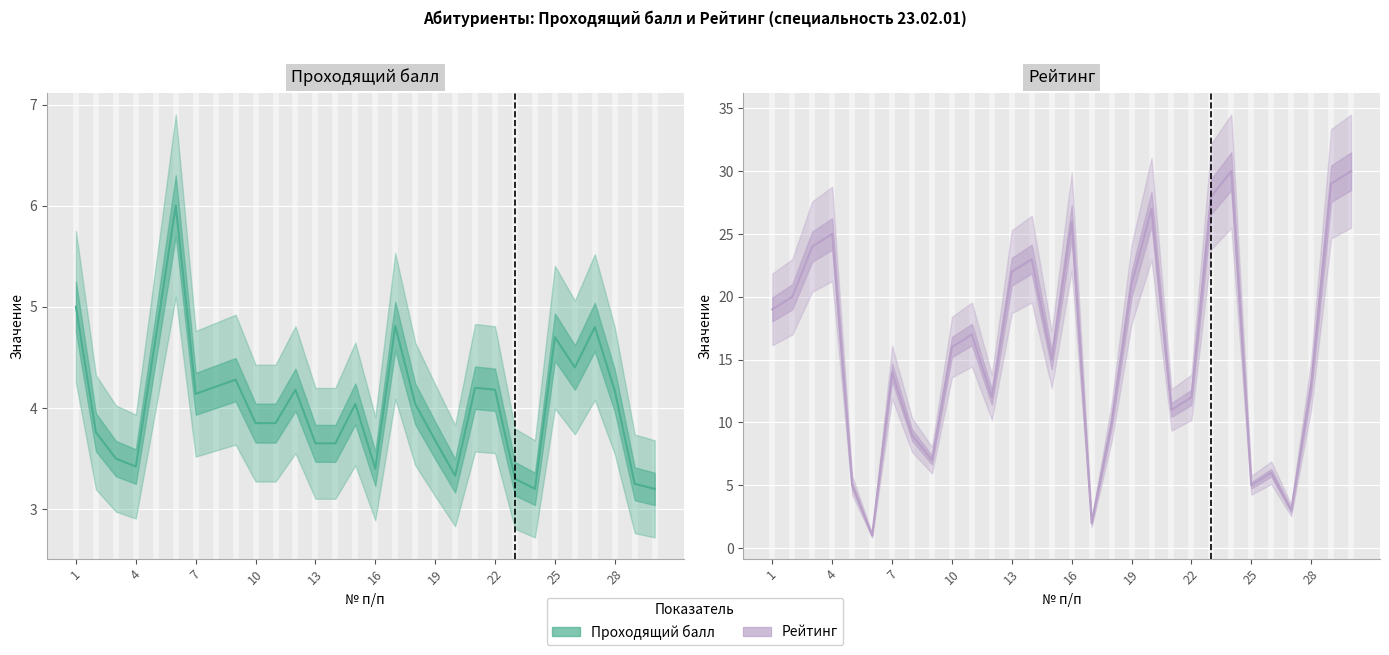

What is the difference between the second highest and second lowest values in the Проходящий балл series?

1.8